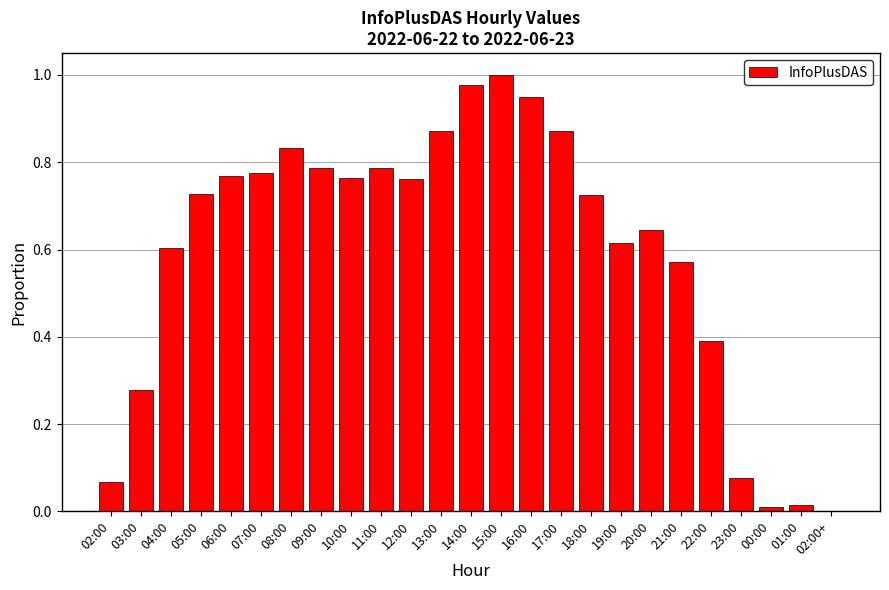

True or false: the data shows 0.4 at 07:00.

False